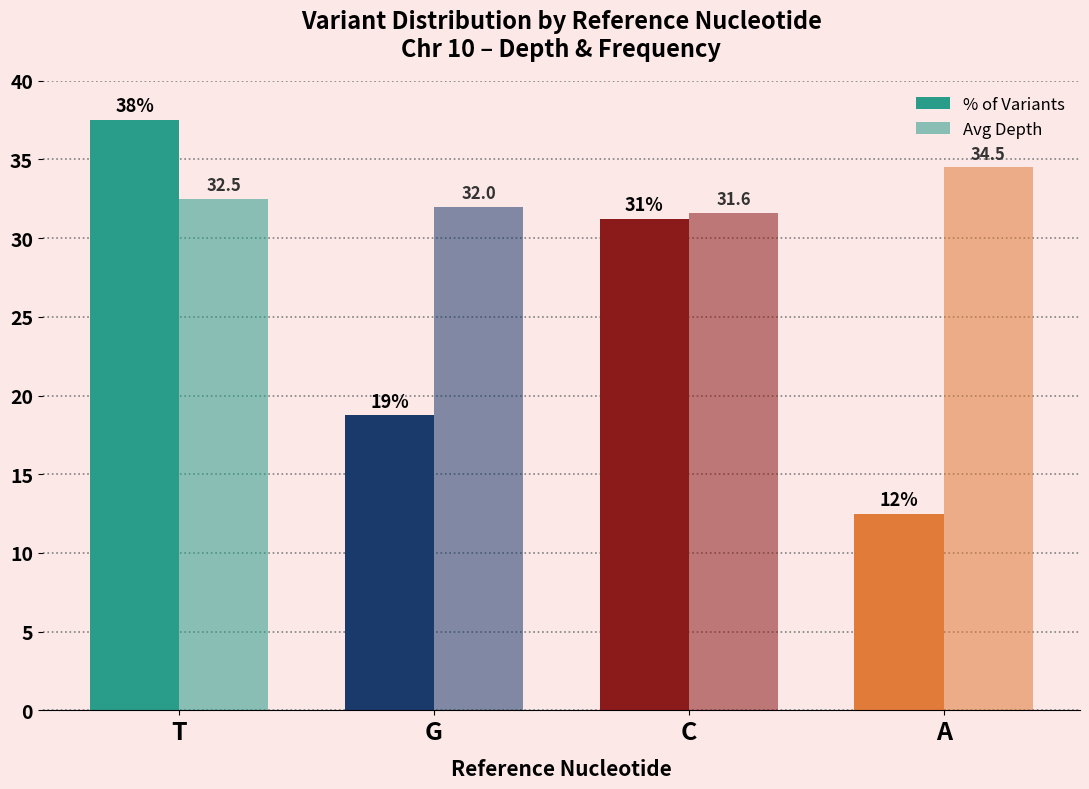

How many categories are shown in the chart?

4